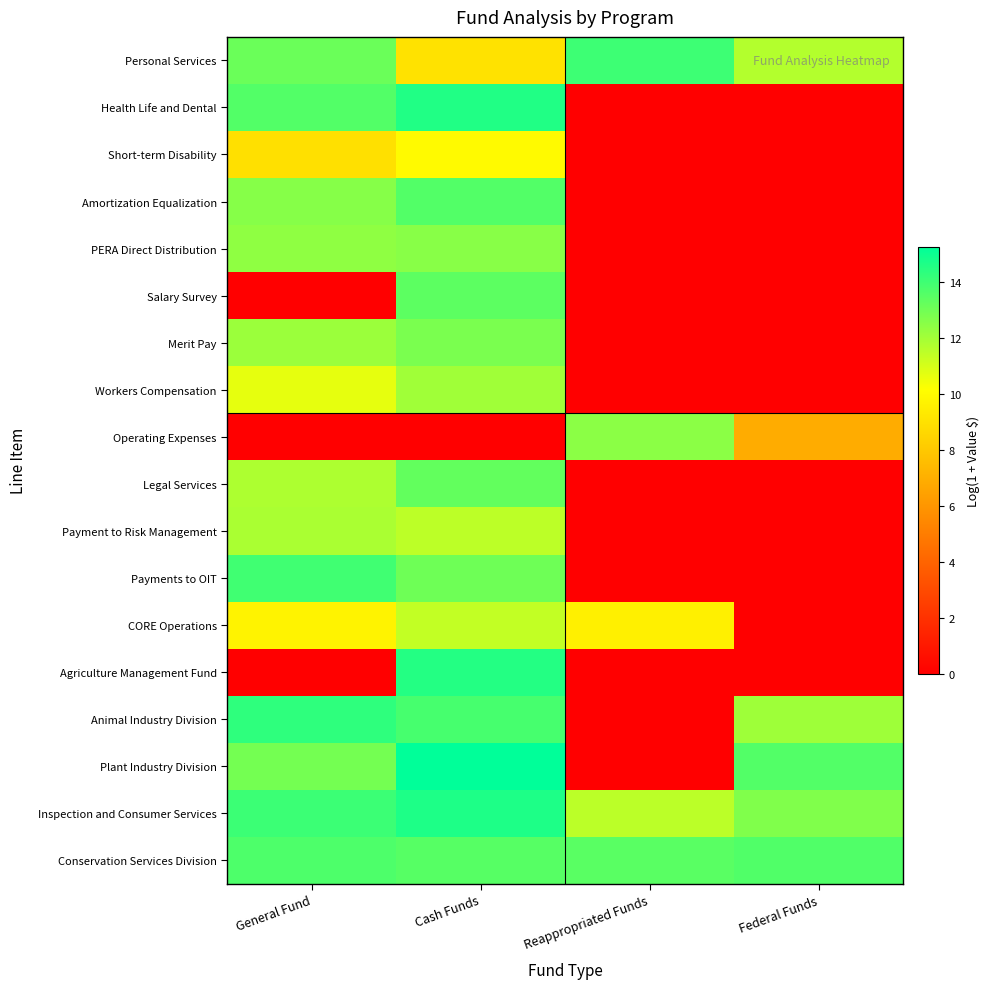

Which has a higher value, Cash Funds or General Fund?

General Fund